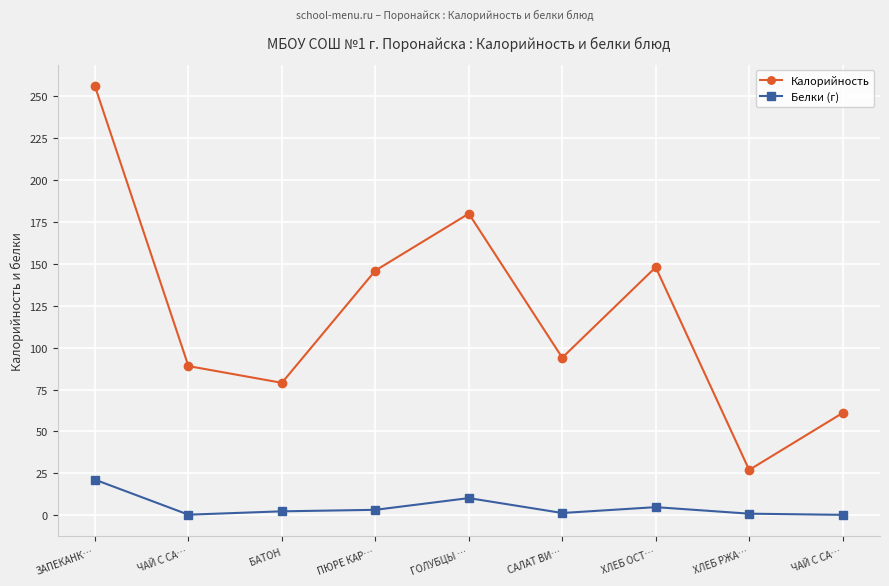

At which category does the chart reach its peak across all series?

ЗАПЕКАНК…